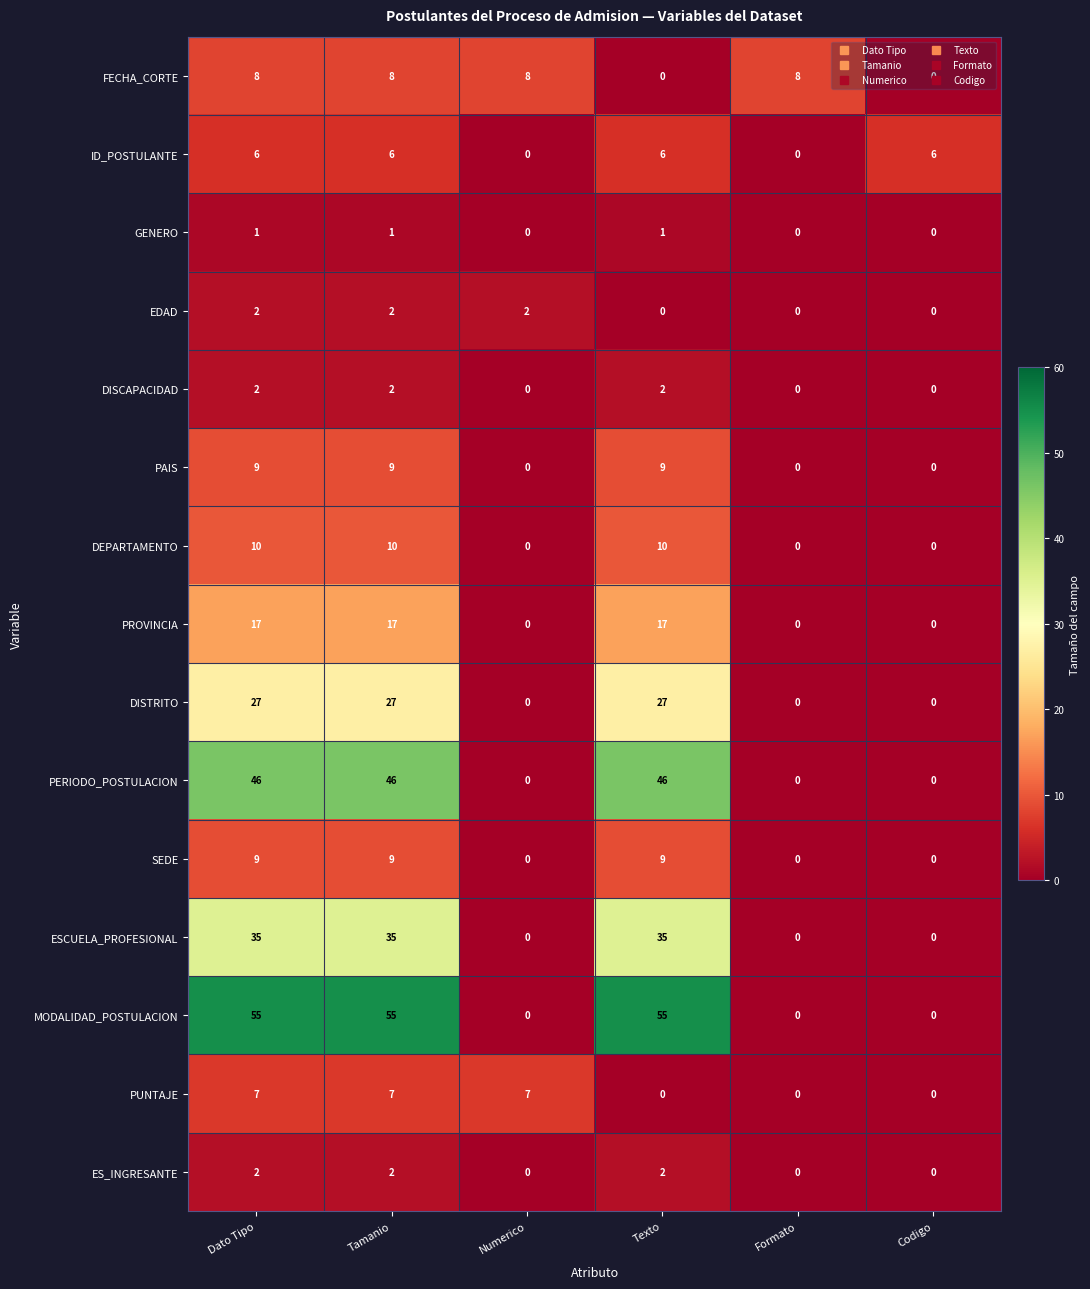

What is the total value across all series at Numerico?

17